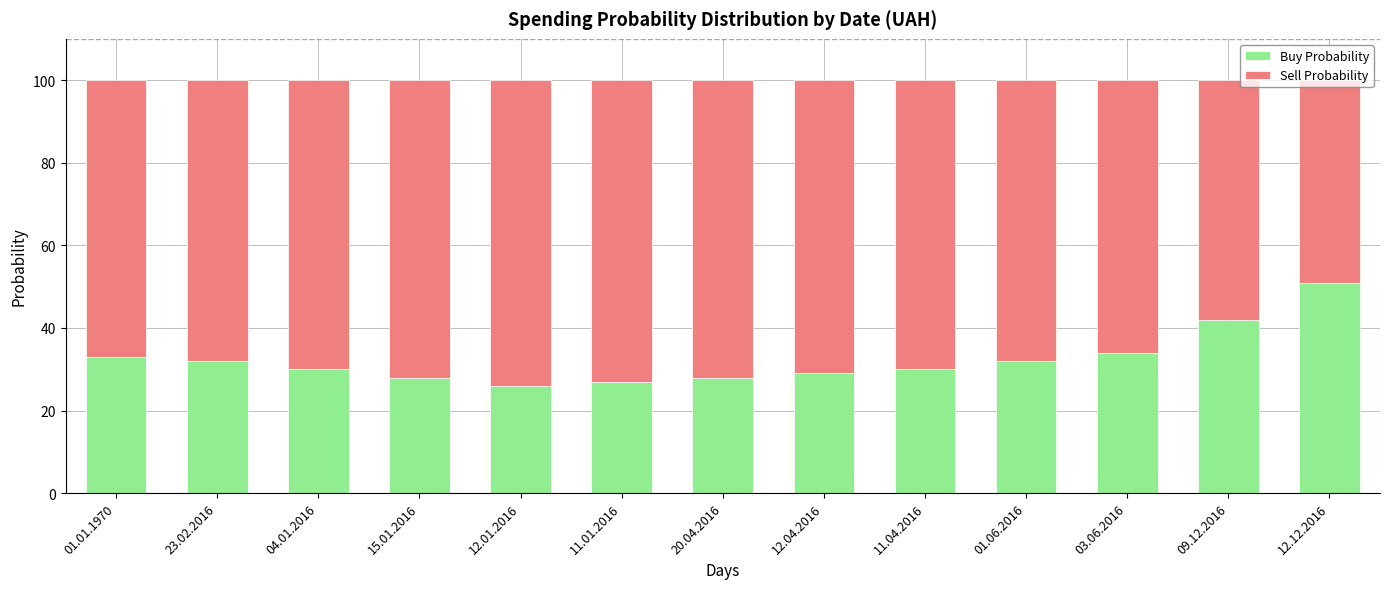

What is the average value of the Buy Probability series?

32.5